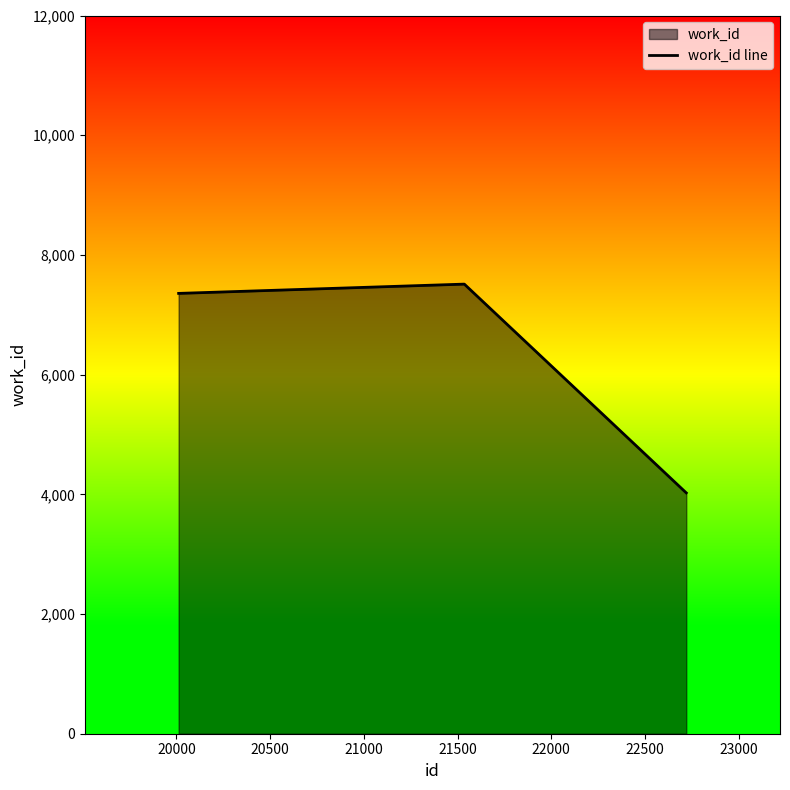

How many lines are shown in the chart?

1